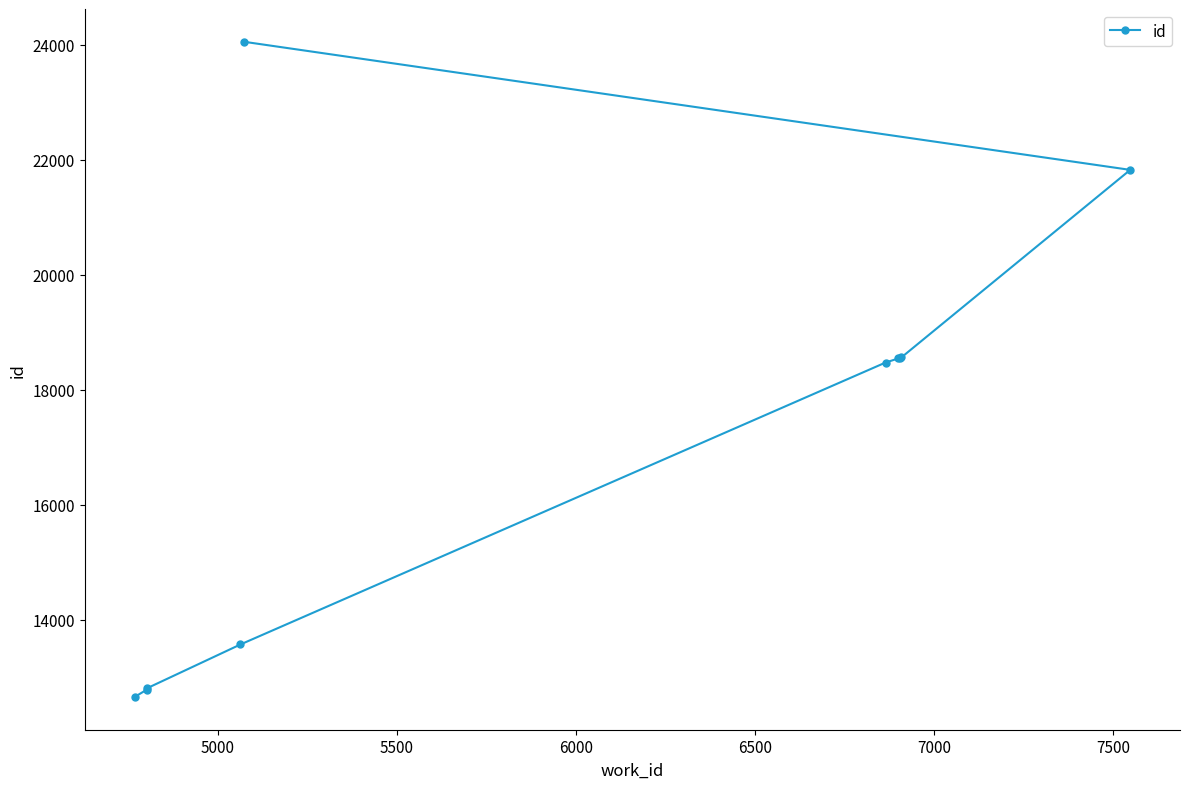

What is the sum of all values?

171842